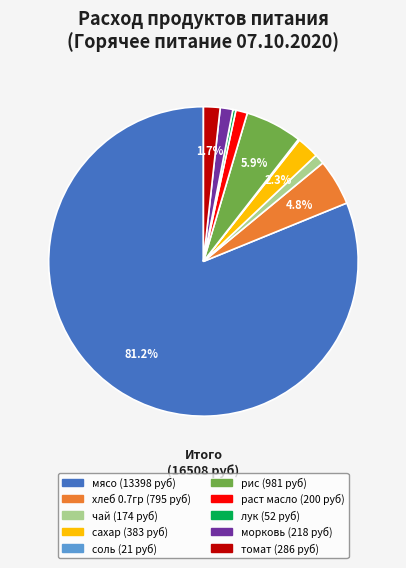

Which category has the biggest portion of the pie?

мясо